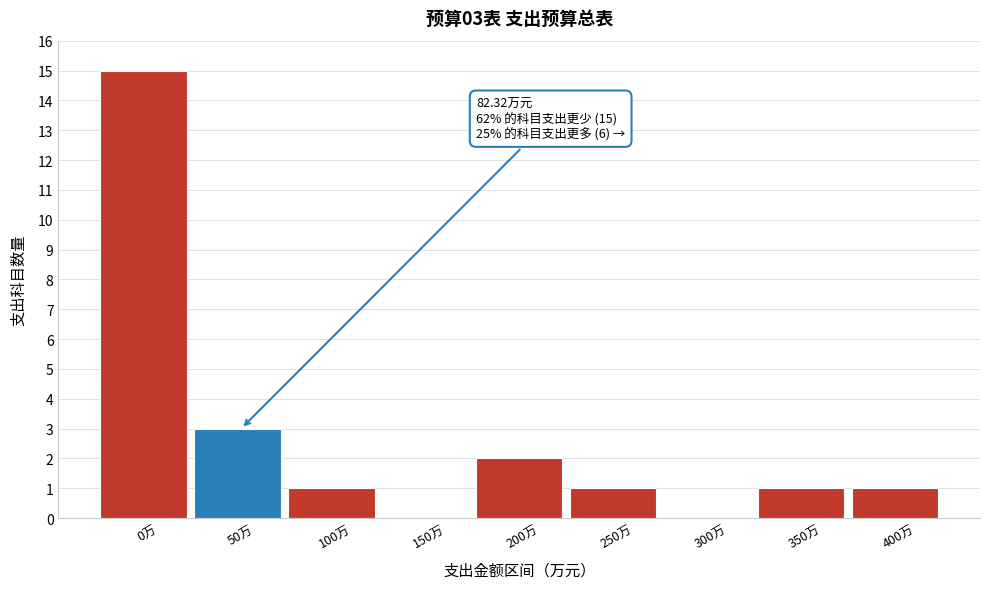

Reading left to right, extract all data points from this chart.

0万=15	50万=3	100万=1	150万=0	200万=2	250万=1	300万=0	350万=1	400万=1